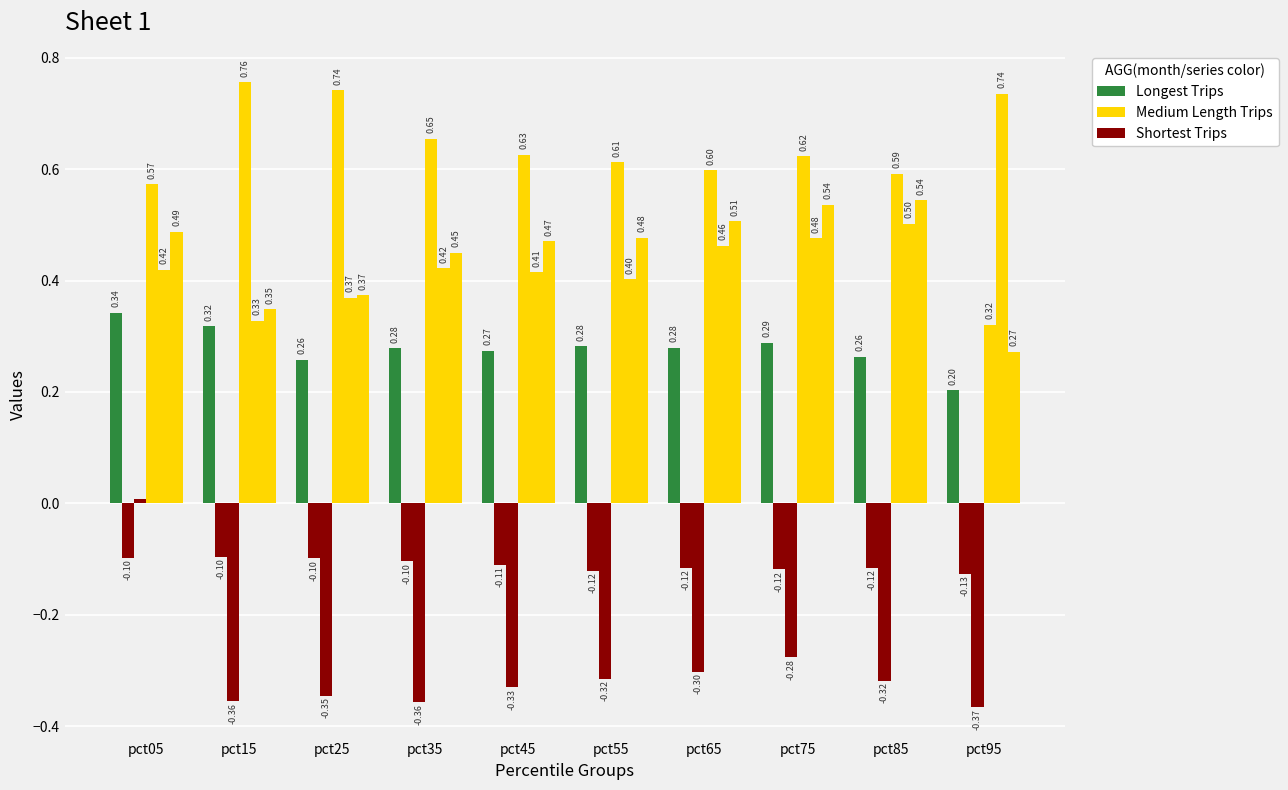

What is the difference between the second highest and second lowest values in the Longest Trips series?

0.1